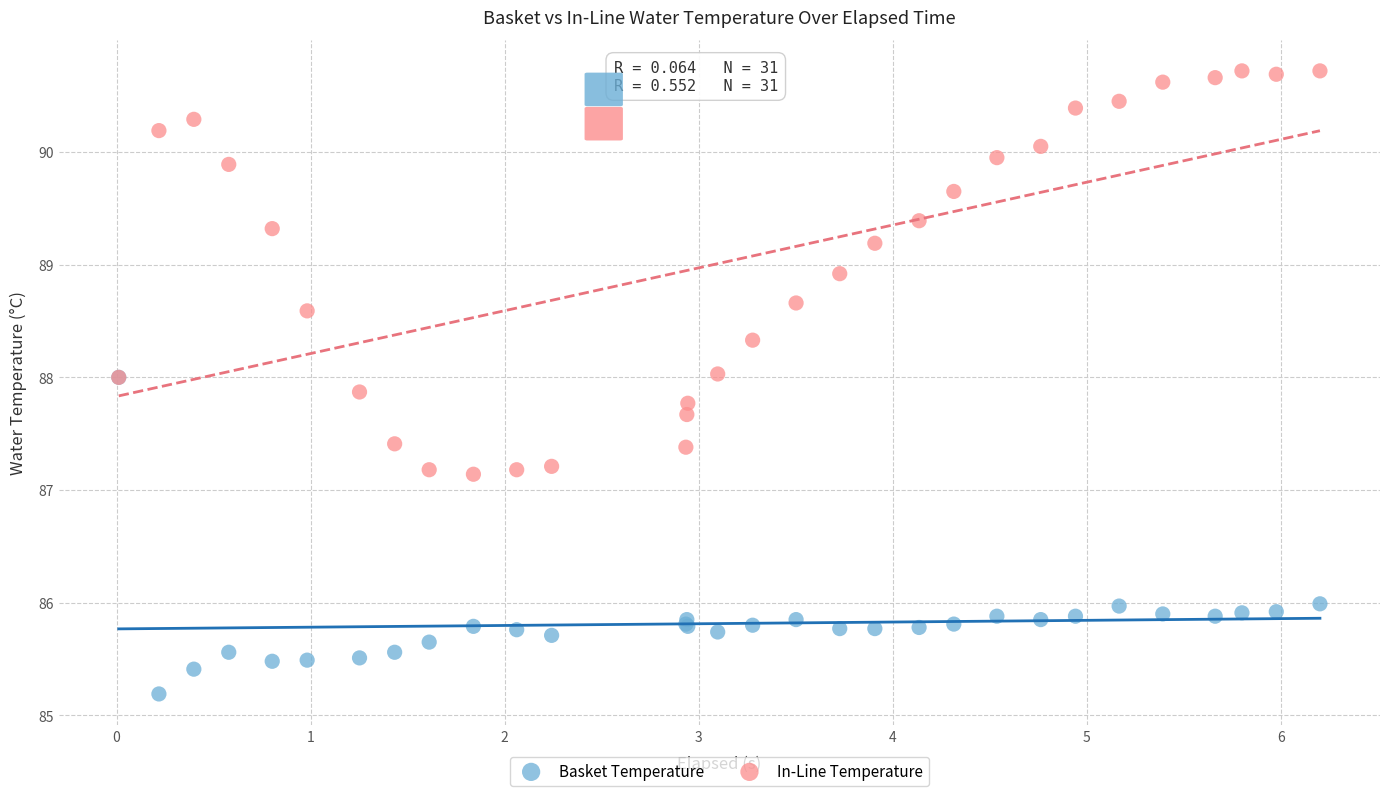

What are all the series names shown in the legend?

Basket Temperature, In-Line Temperature